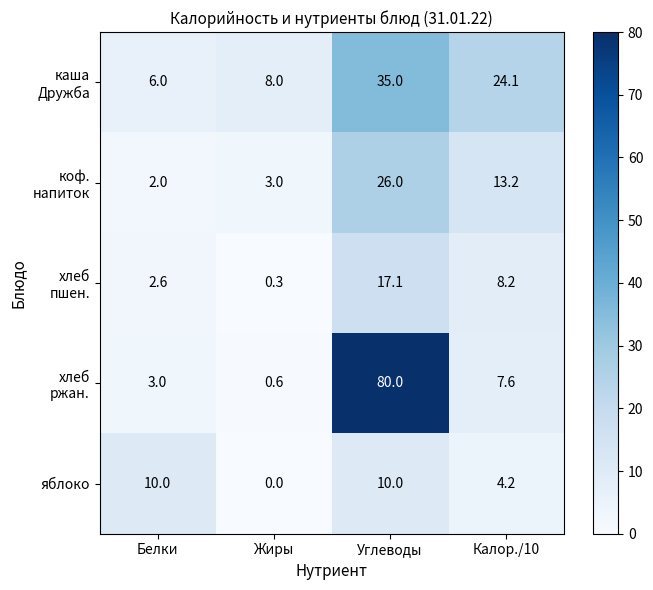

At which category is the sum across all series the highest?

Углеводы